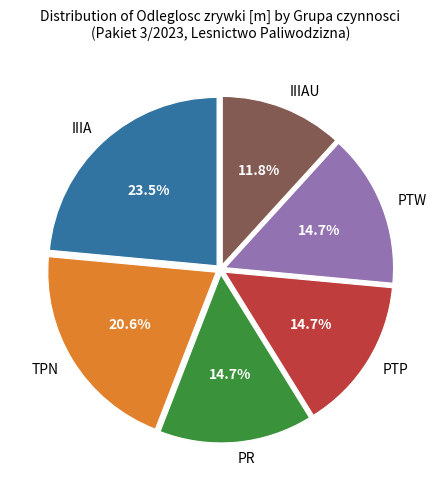

Approximately how many times larger is the value at PR compared to PTW?

1.0